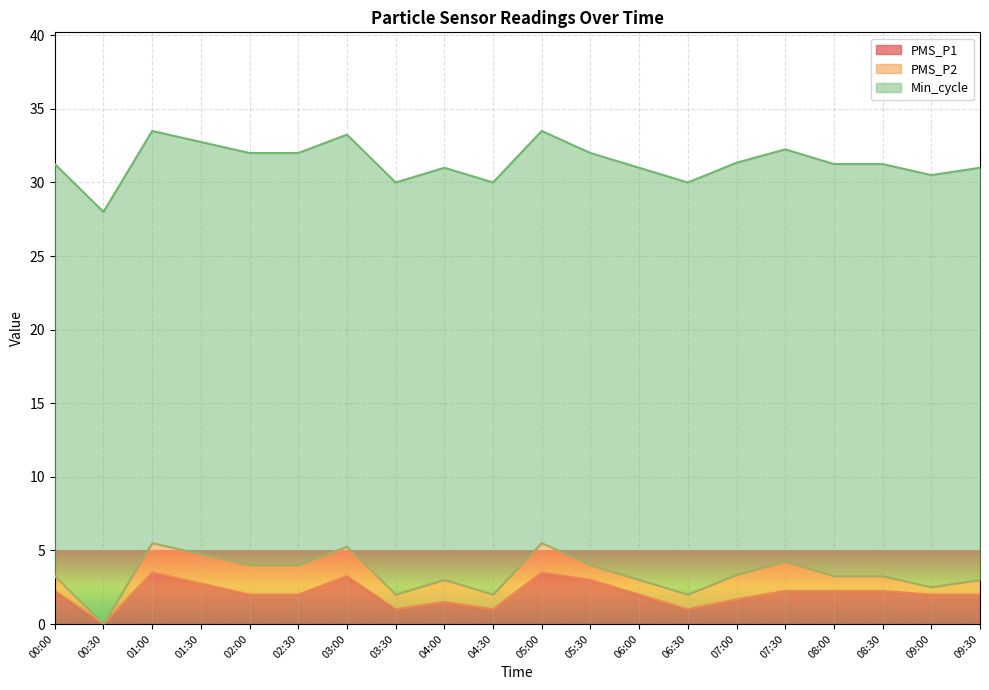

What is the total value across all series at 09:30?

31.0